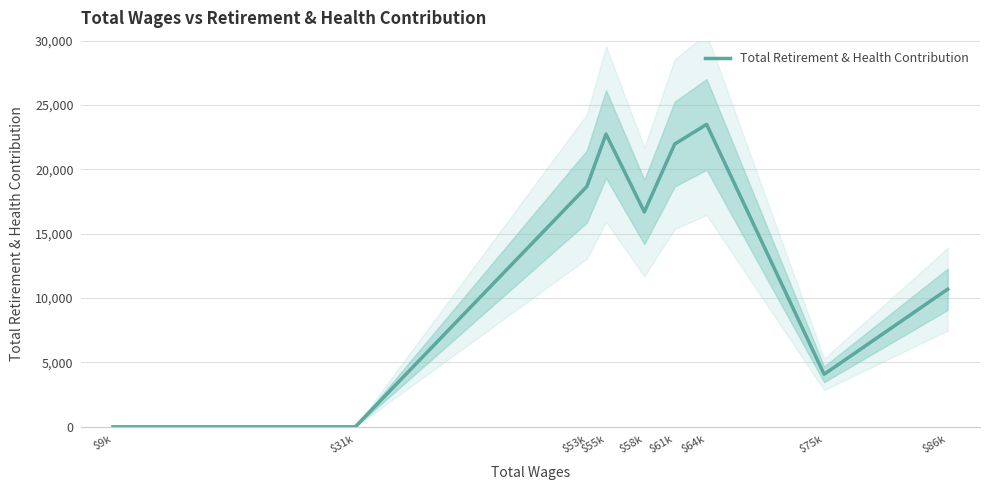

Reading right to left, what are all the values shown in this chart?

$86k=10691	$75k=4084	$64k=23495	$61k=21968	$58k=16695	$55k=22742	$53k=18669	$31k=0	$9k=0